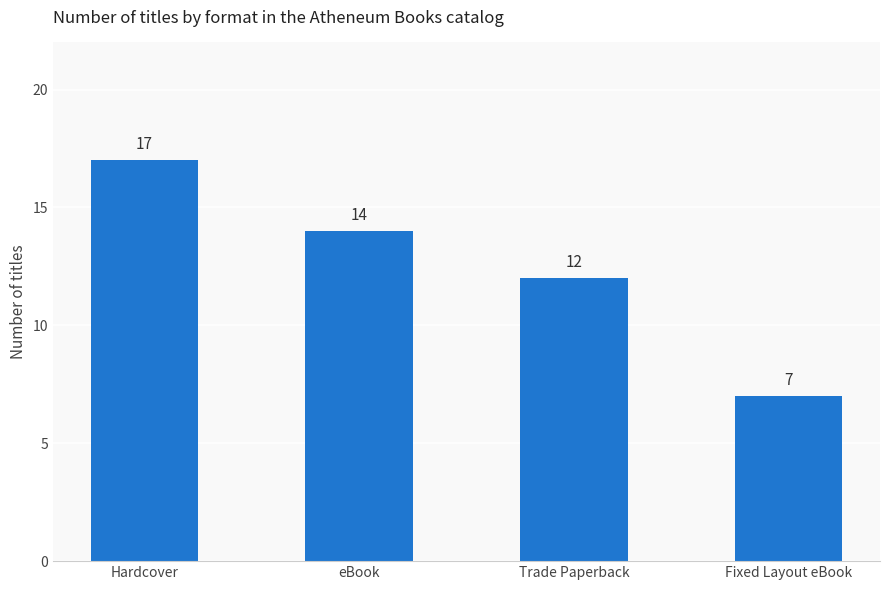

Between Fixed Layout eBook and Hardcover, which is larger?

Hardcover